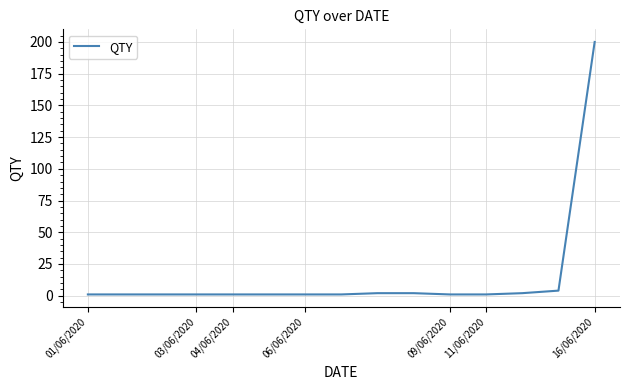

What is the maximum value shown in the chart?

200